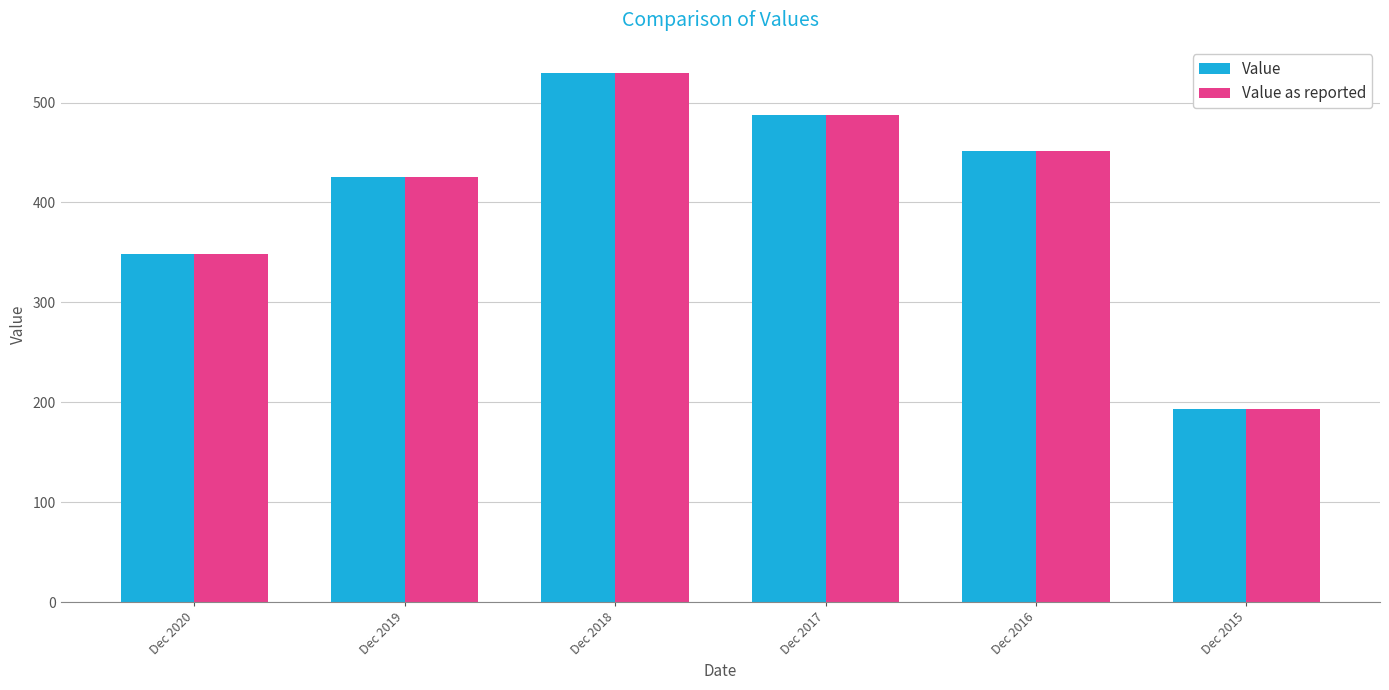

Count the number of data series in this chart.

2